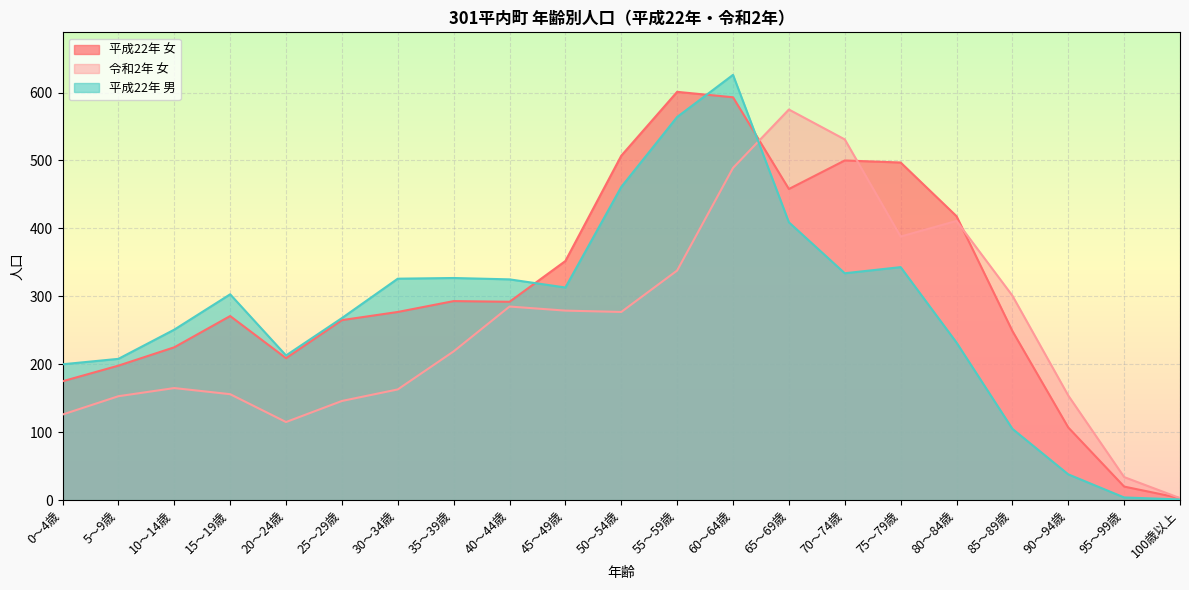

Rank the categories by 平成22年 女 value from lowest to highest.

100歳以上, 95～99歳, 90～94歳, 0～4歳, 5～9歳, 20～24歳, 10～14歳, 85～89歳, 25～29歳, 15～19歳, 30～34歳, 40～44歳, 35～39歳, 45～49歳, 80～84歳, 65～69歳, 75～79歳, 70～74歳, 50～54歳, 60～64歳, 55～59歳